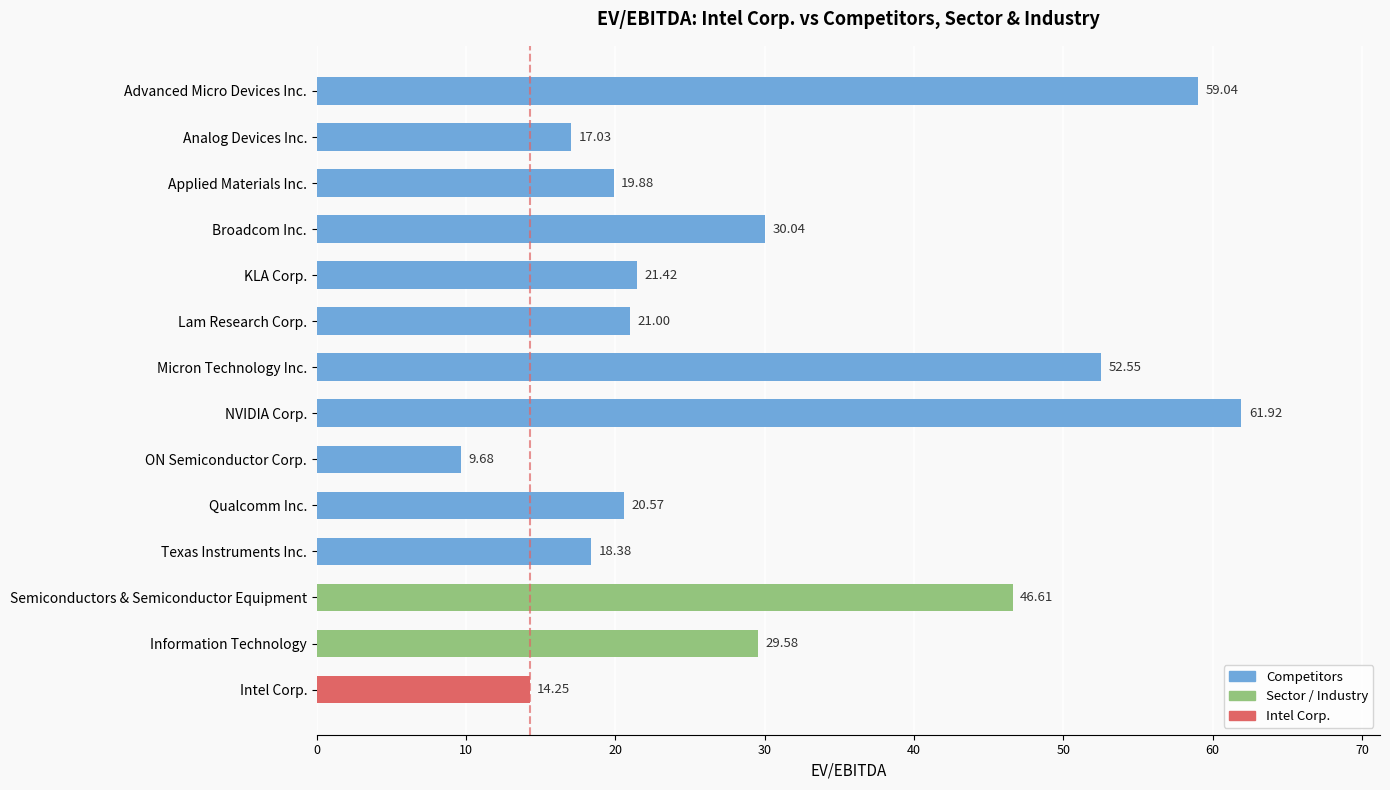

What is the label of the 13th bar from the top?

Information Technology